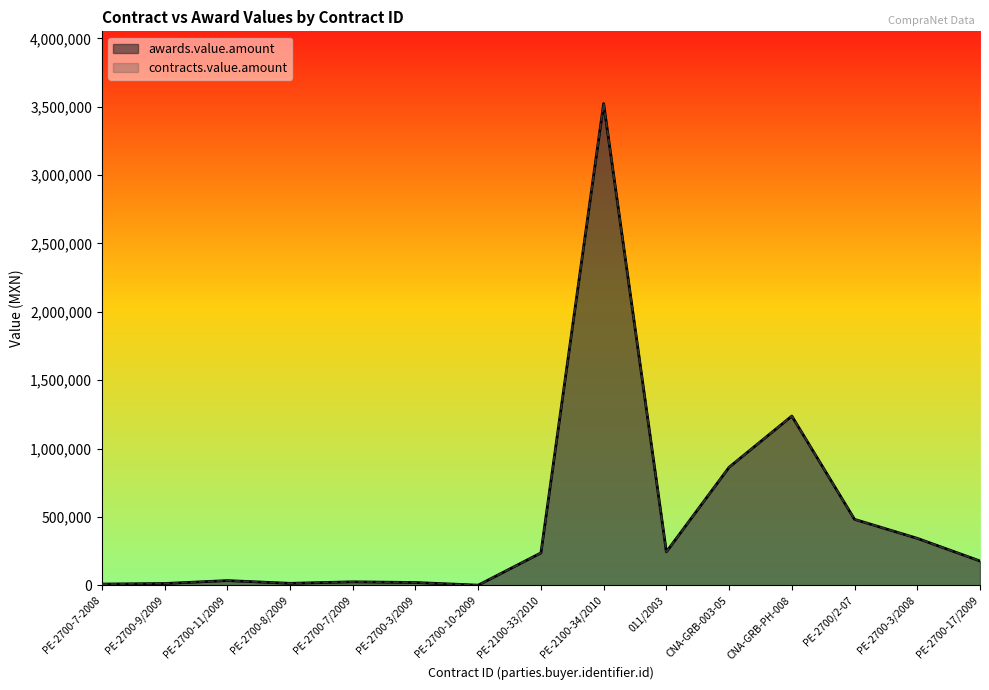

What is the difference between the second highest and minimum values in the contracts.value.amount series?

1236430.6